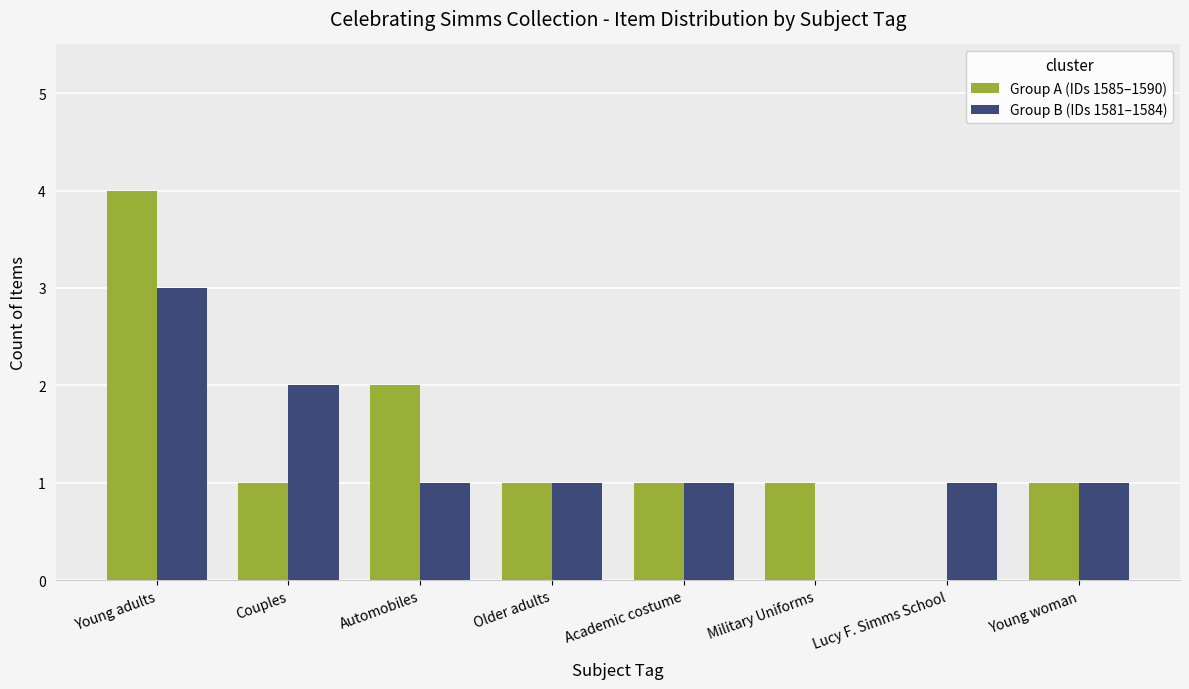

The value of Group A (IDs 1585–1590) at Couples is 1. True or false?

True